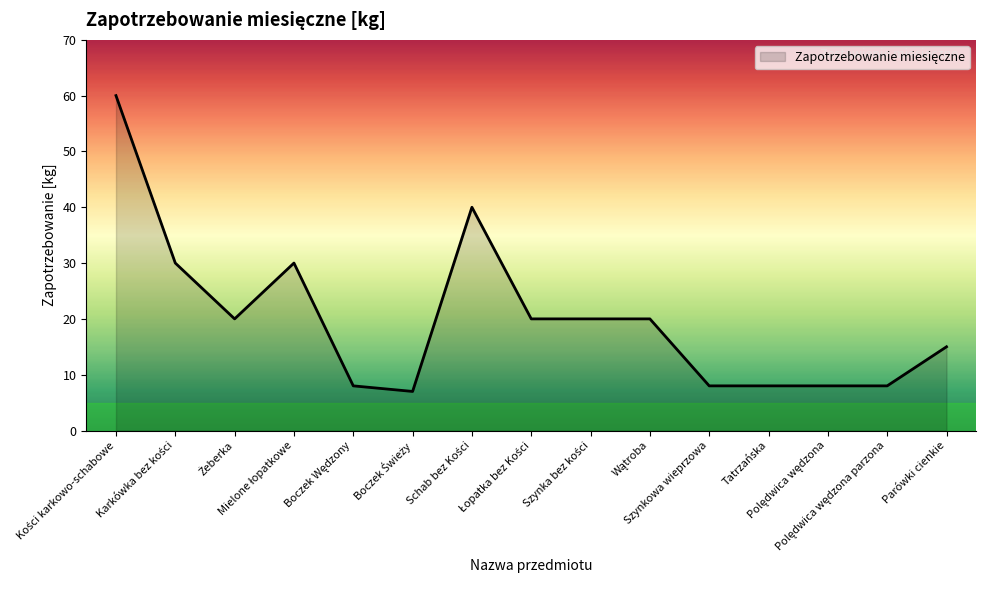

What is the maximum value shown in the chart?

60